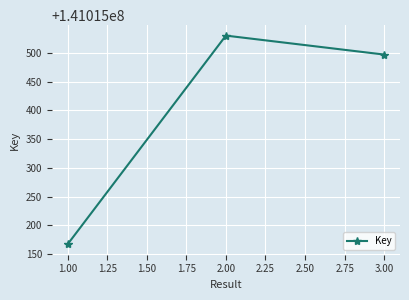

Does the chart display data point markers on the line(s)?

Yes